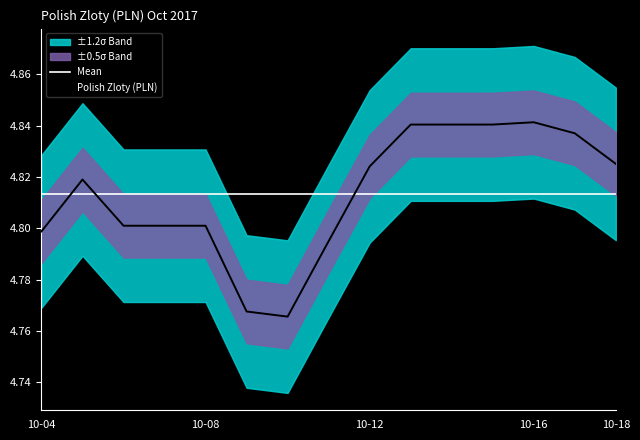

How many intersections are there between Polish Zloty (PLN) and Mean?

3